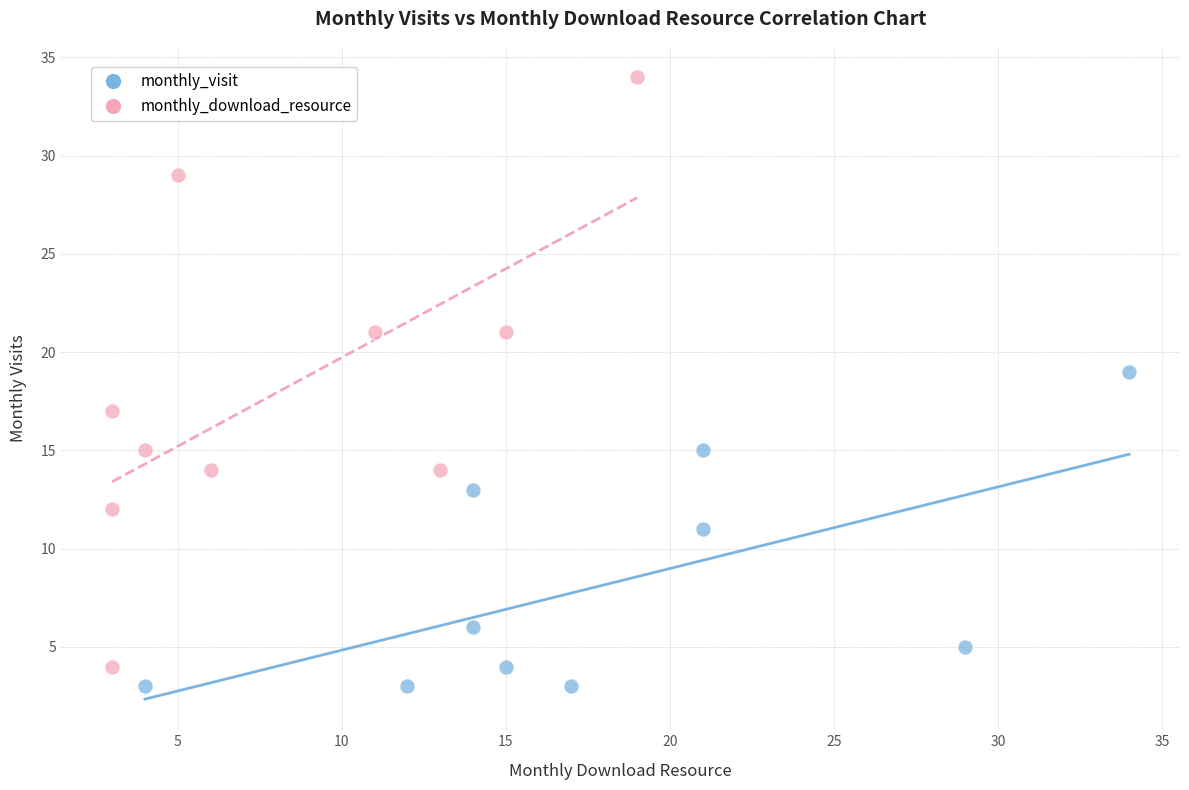

Which series contains the highest Y value?

monthly_download_resource